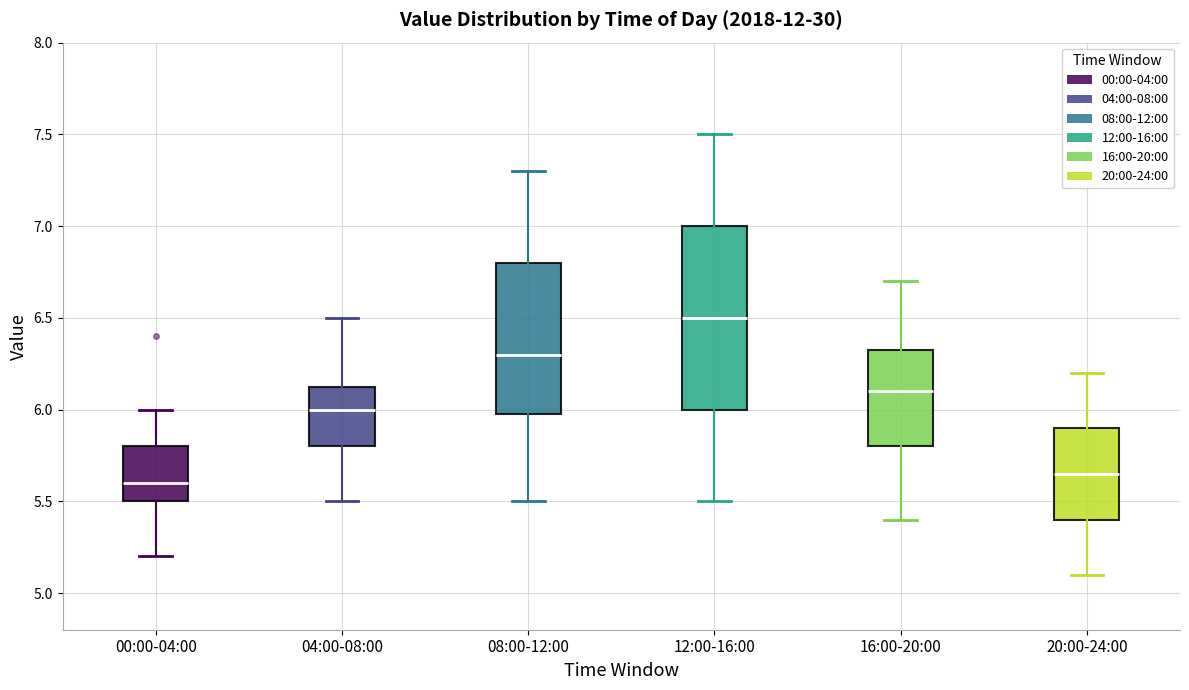

Where does the lower whisker of the box for 04:00-08:00 end on the y-axis? The values are not printed on the chart, so give them approximately, as read against the axis.

5.50